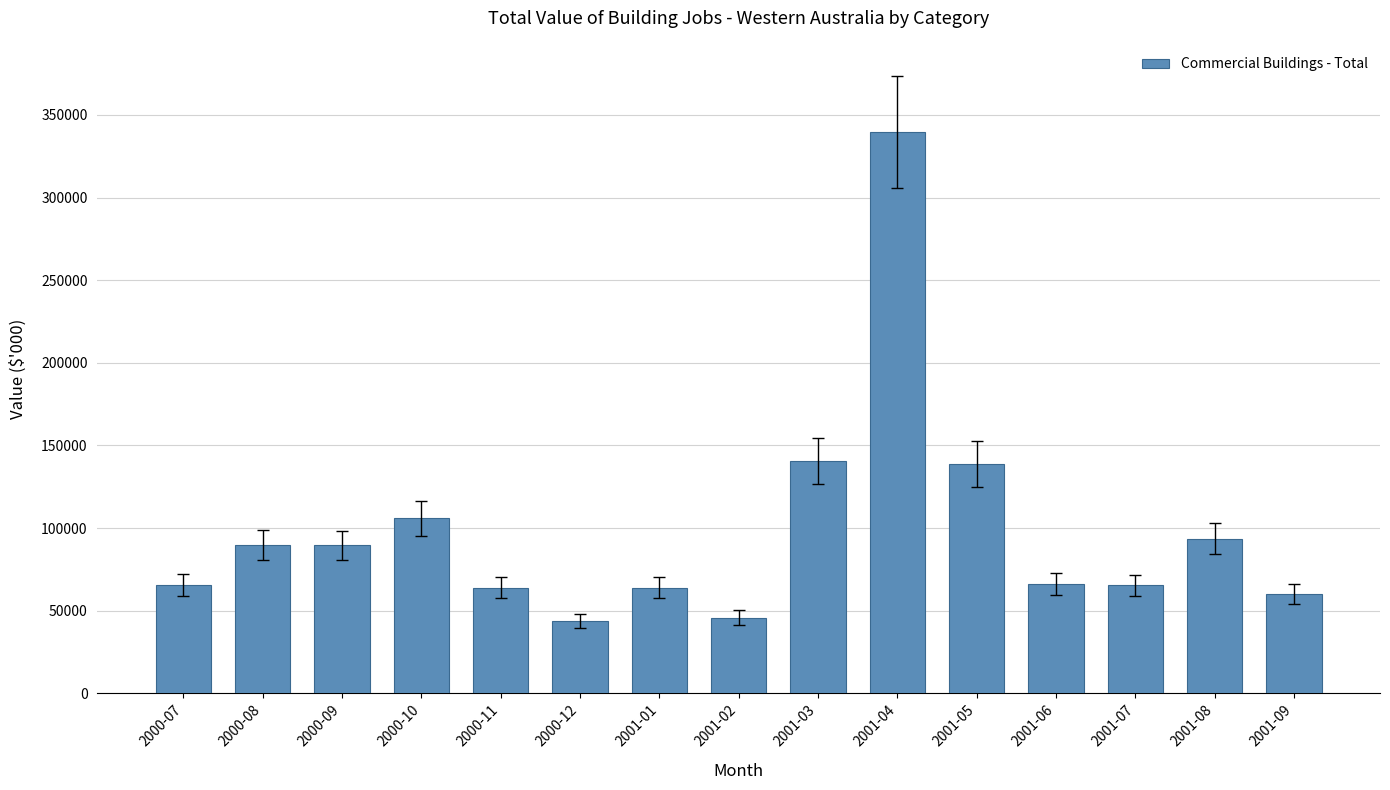

Is it true that the value at 2001-08 is 123704?

False